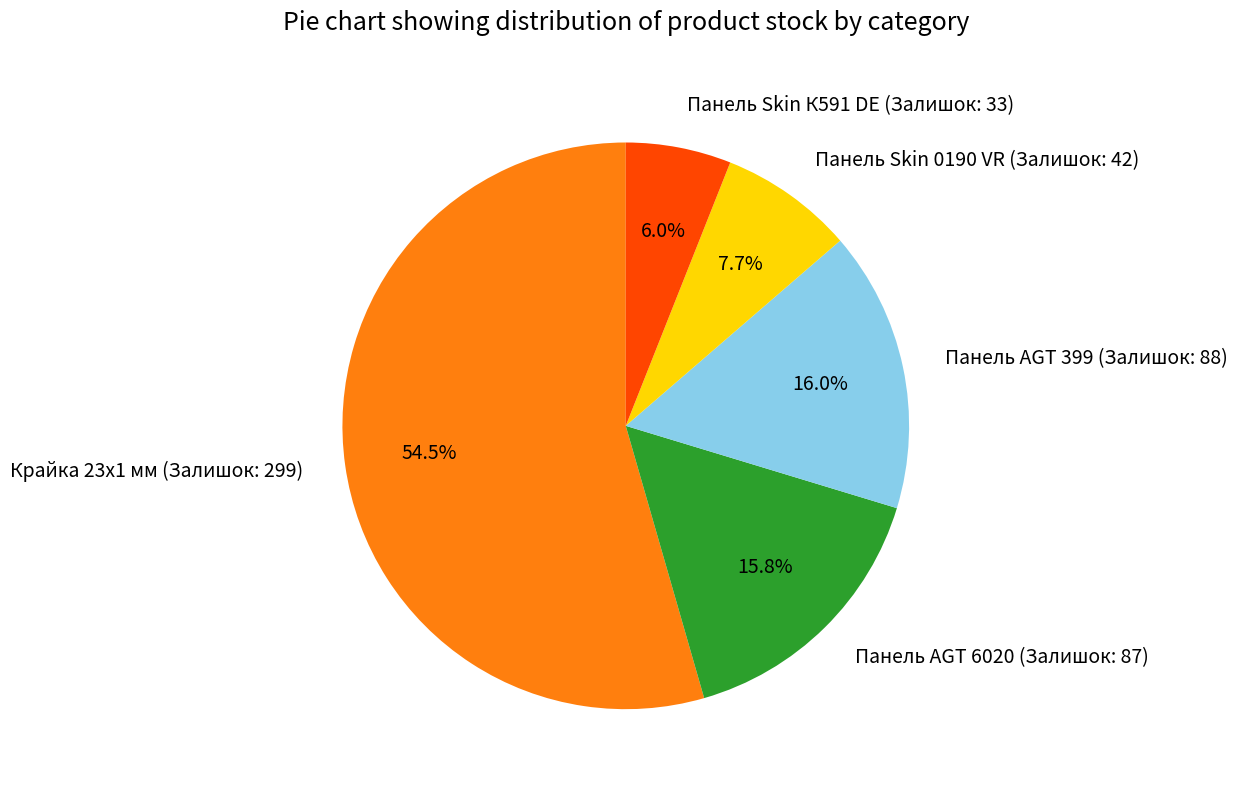

To the nearest percent, what is the combined percentage of Панель AGT 399 (Залишок: 88) and Панель Skin К591 DE (Залишок: 33)?

22%